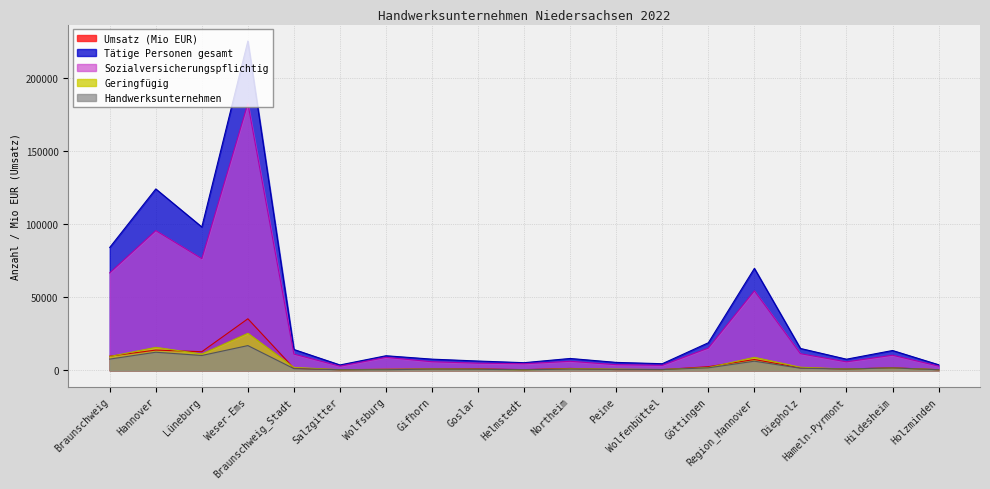

The value of Sozialversicherungspflichtig at Hannover is 20150.3. True or false?

False